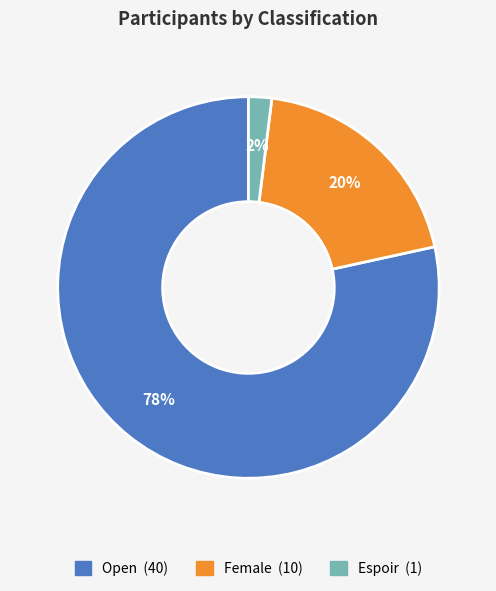

Which has a higher value, Female or Open?

Open